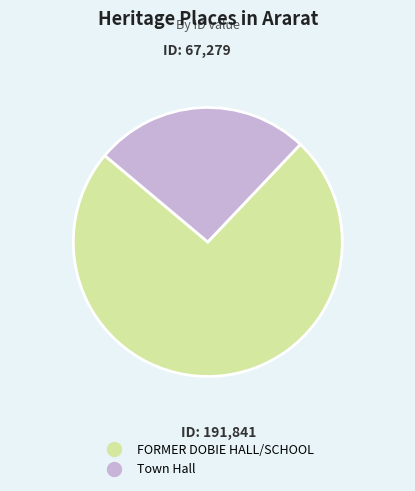

What is the ratio of the value at FORMER DOBIE HALL/SCHOOL to the value at Town Hall?

2.9